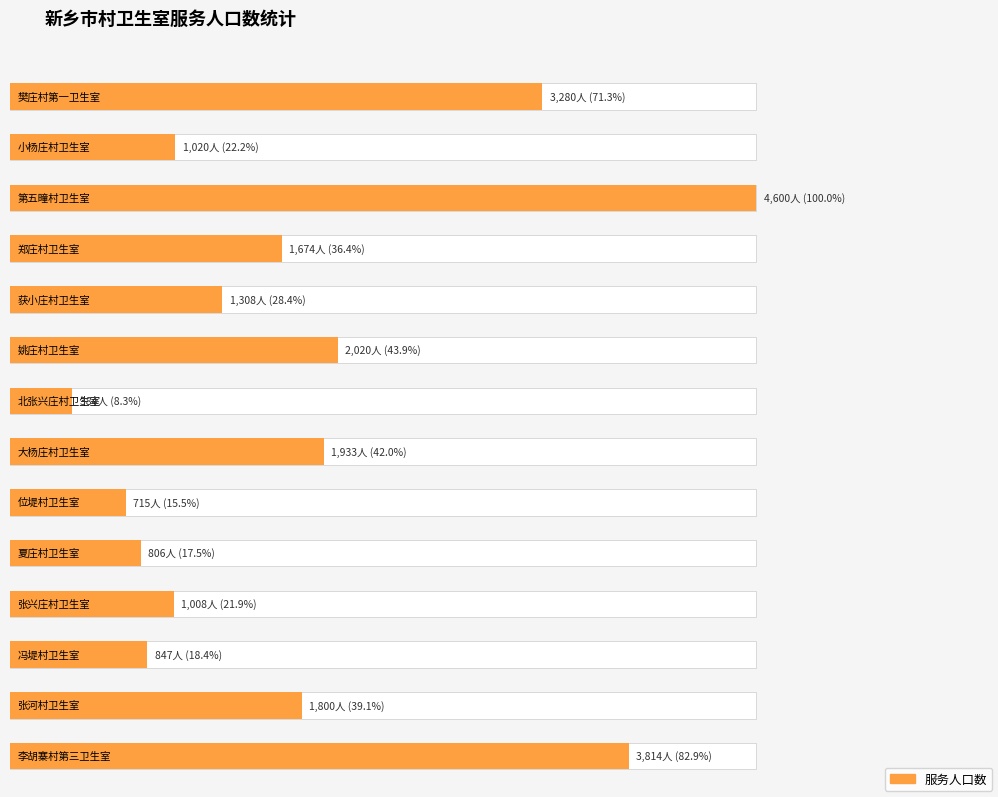

Reading left to right, extract all data points from this chart.

樊庄村第一卫生室=3280	小杨庄村卫生室=1020	第五疃村卫生室=4600	郑庄村卫生室=1674	获小庄村卫生室=1308	姚庄村卫生室=2020	北张兴庄村卫生室=384	大杨庄村卫生室=1933	位堤村卫生室=715	夏庄村卫生室=806	张兴庄村卫生室=1008	冯堤村卫生室=847	张河村卫生室=1800	李胡寨村第三卫生室=3814